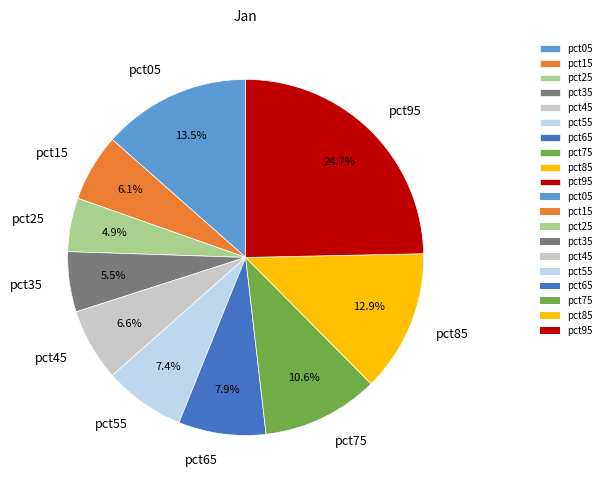

Does pct05 represent more than half of the total?

No